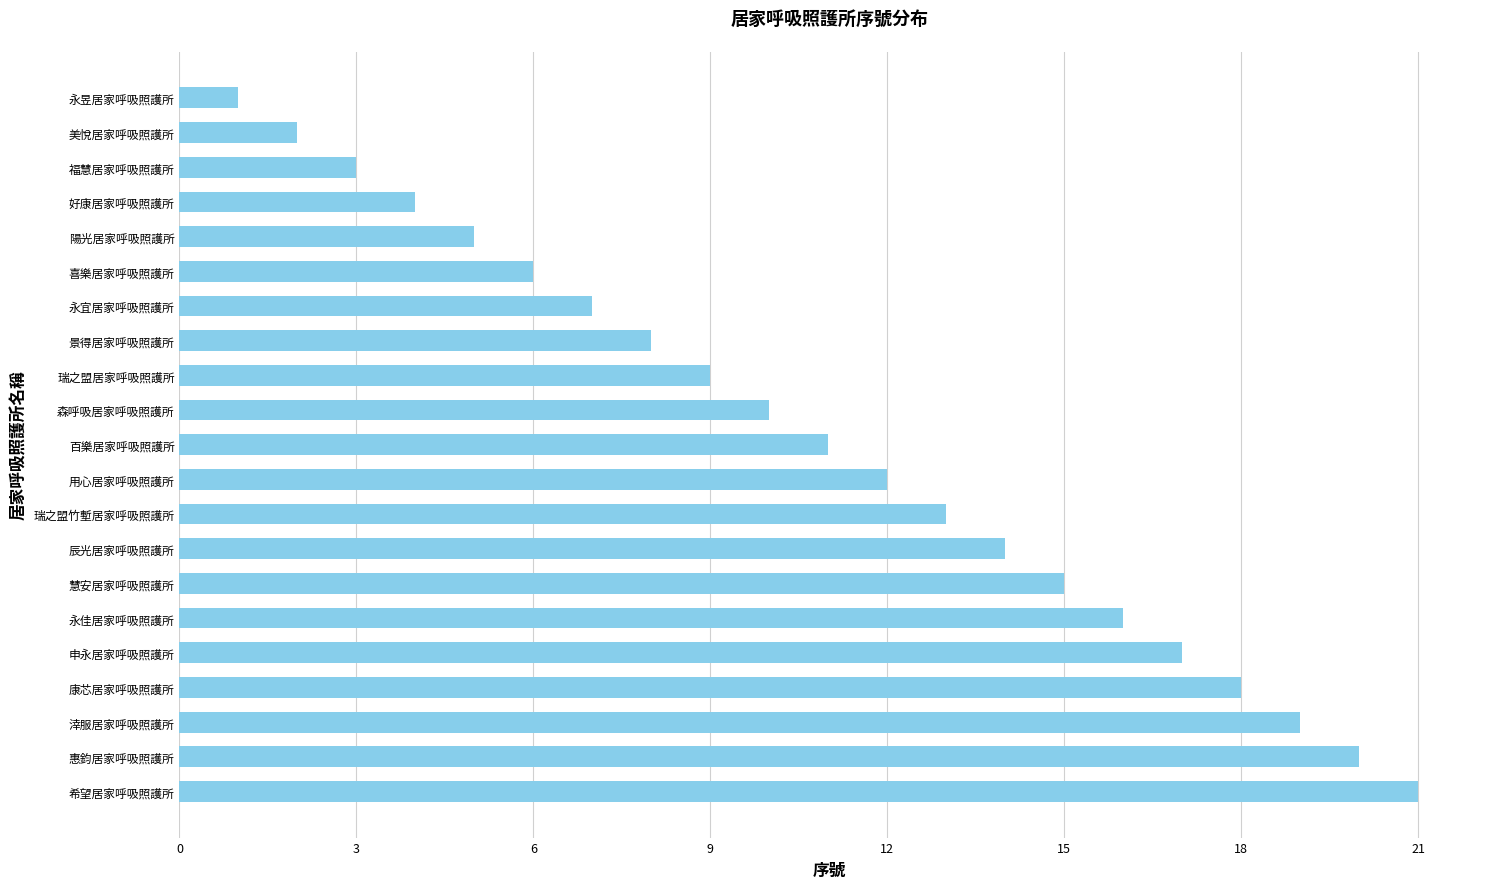

What position from the bottom is 美悅居家呼吸照護所?

20